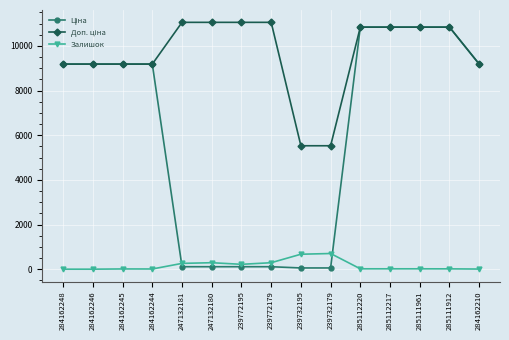

True or false: Залишок has a value of 260.0 at 247132181.

True